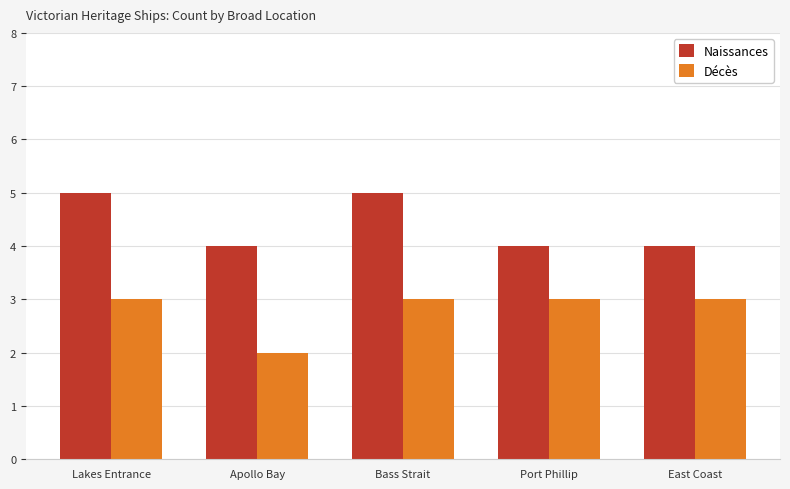

The Naissances series shows 5 at Bass Strait. True or false?

True